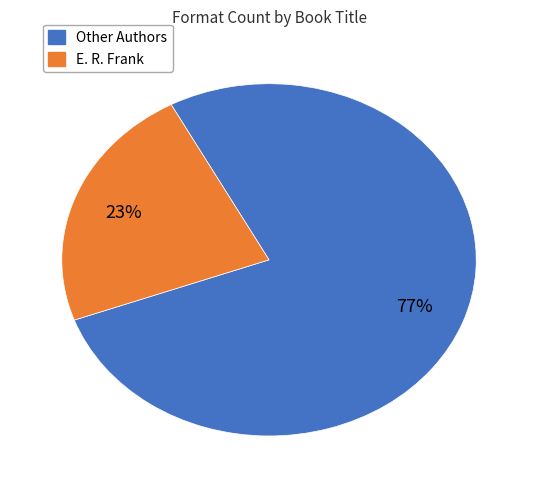

To the nearest percent, what is the average slice percentage?

50%